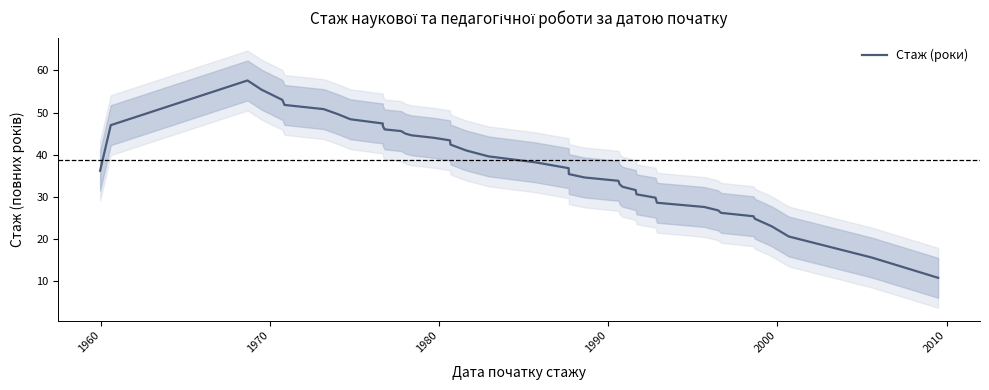

What is the value of the 14th point from the left?

45.0